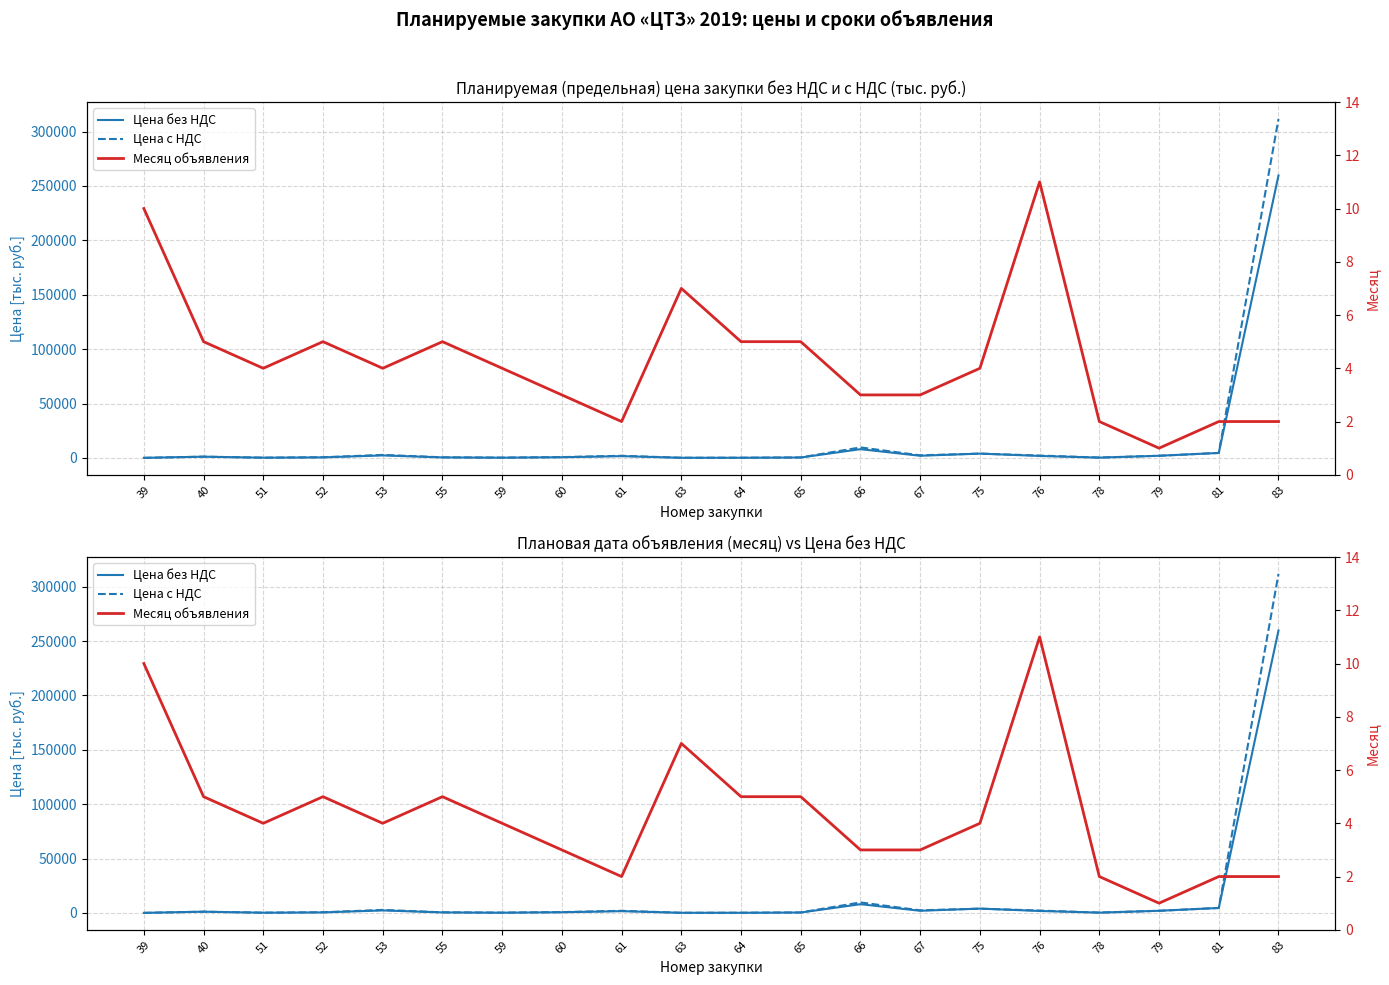

How many lines are shown in the chart?

3